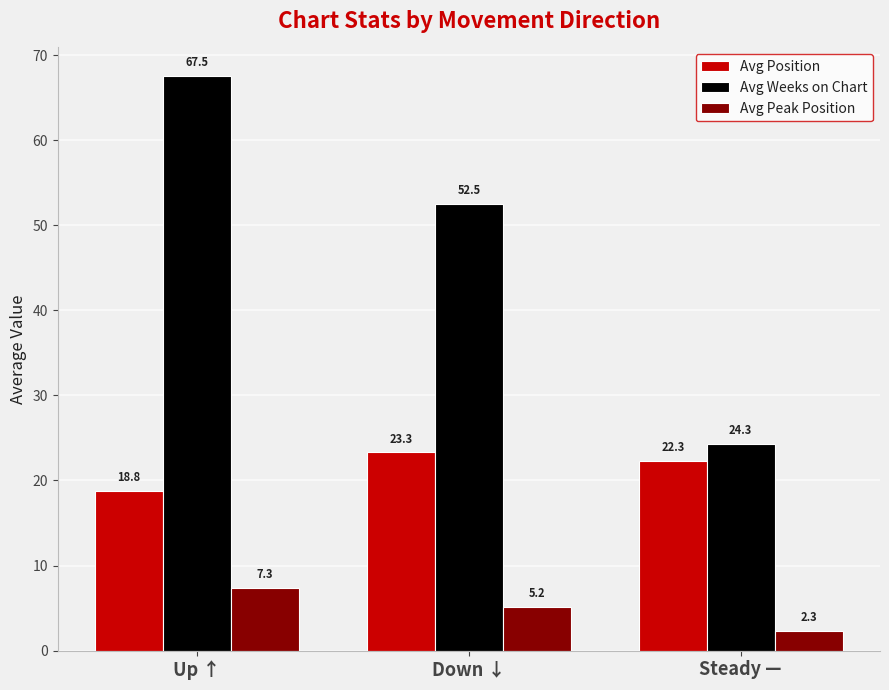

At how many categories does at least one series exceed 44?

2